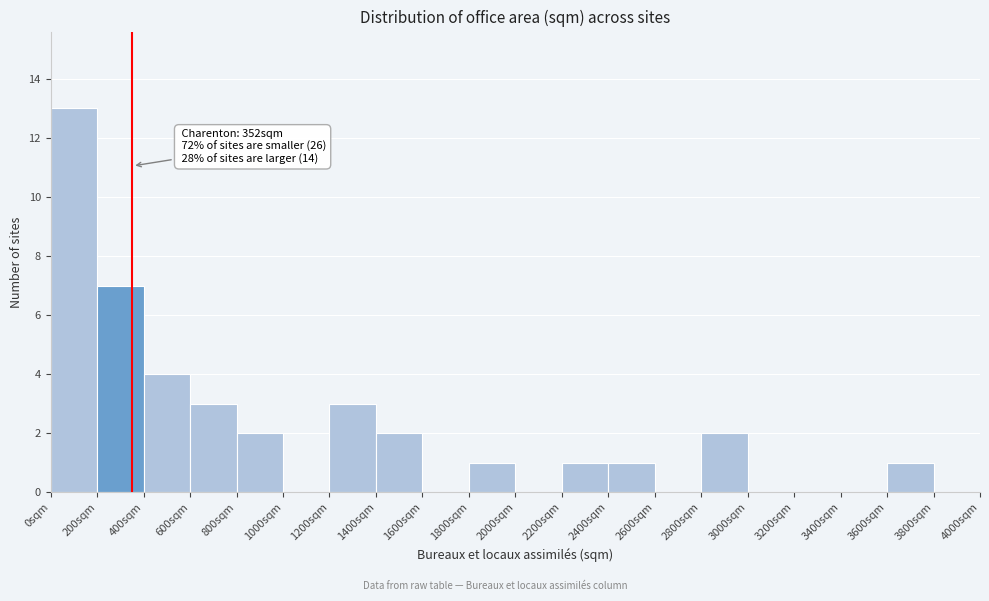

Which range on the x-axis has the tallest bar?

0 to 200